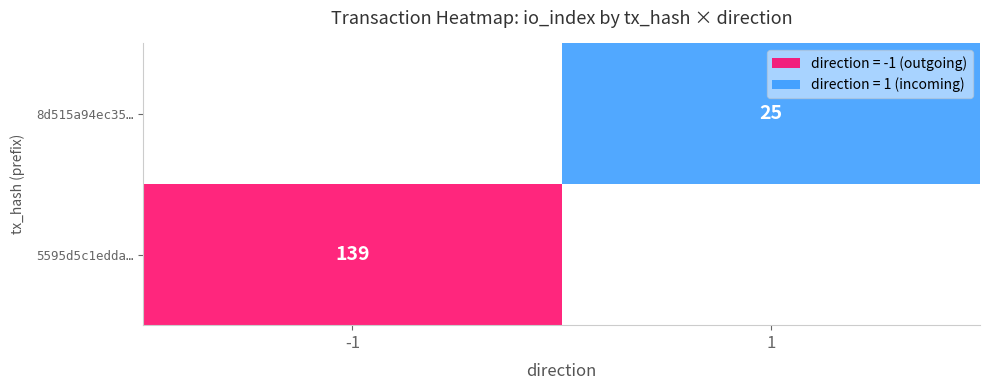

At direction, list the series in order from smallest to largest.

5595d5c1edda815e88fe8f333fb46e848490ebc, 8d515a94ec356b67649c843e2abae21f55708c0